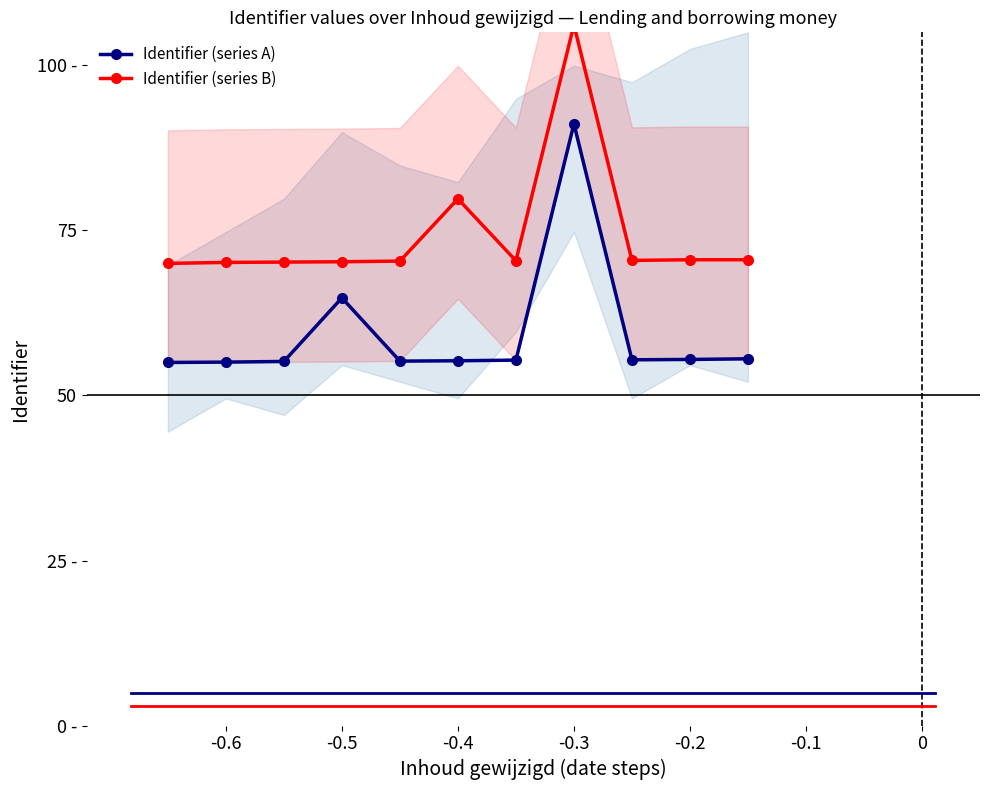

Which series has the widest spread of values?

Identifier (series A)